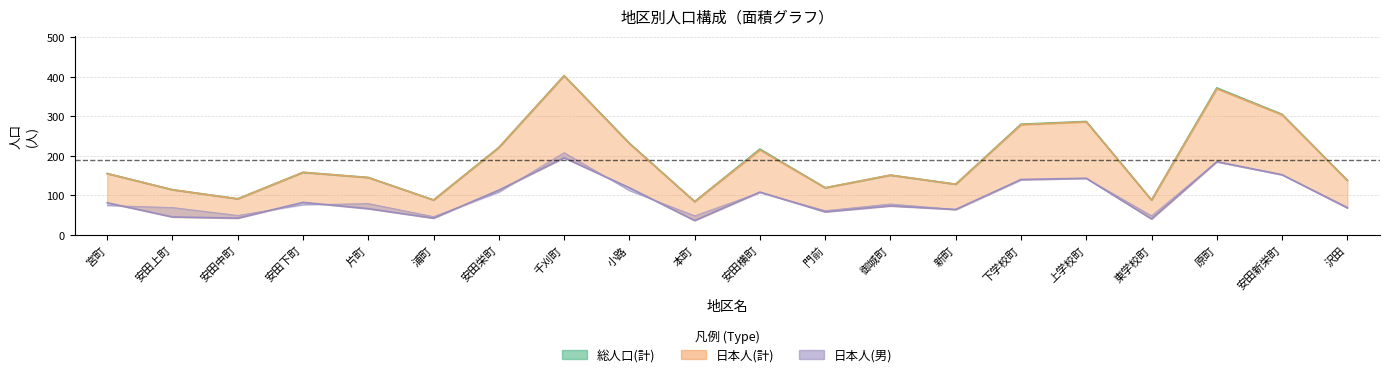

True or false: 日本人_男 has more than 0 interior local peaks.

True